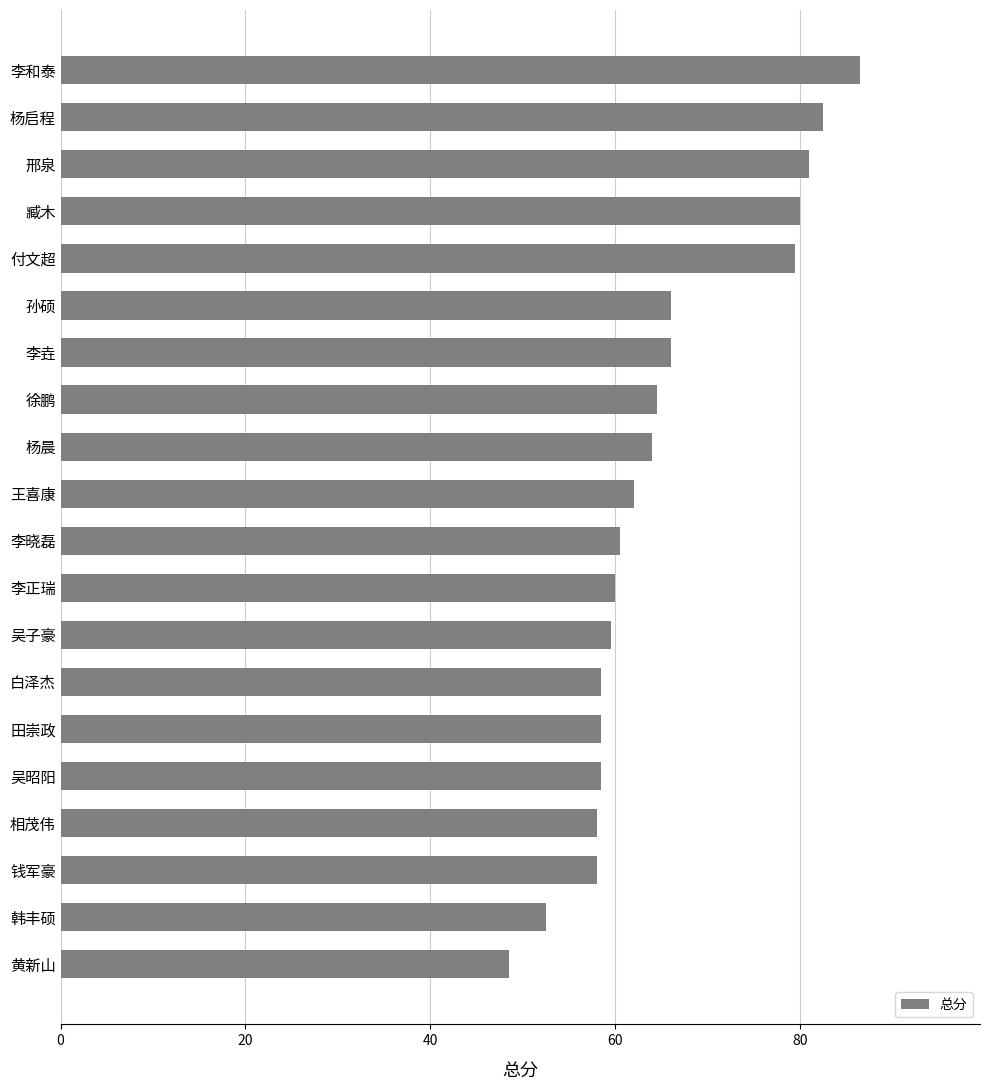

What position from the bottom is 吴子豪?

8